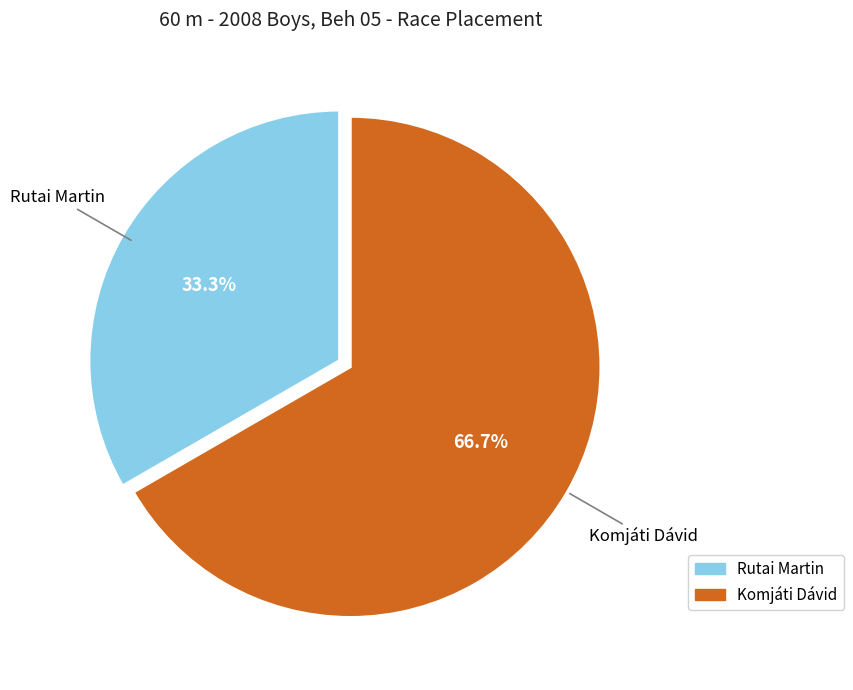

Which slice is the smallest?

Rutai Martin